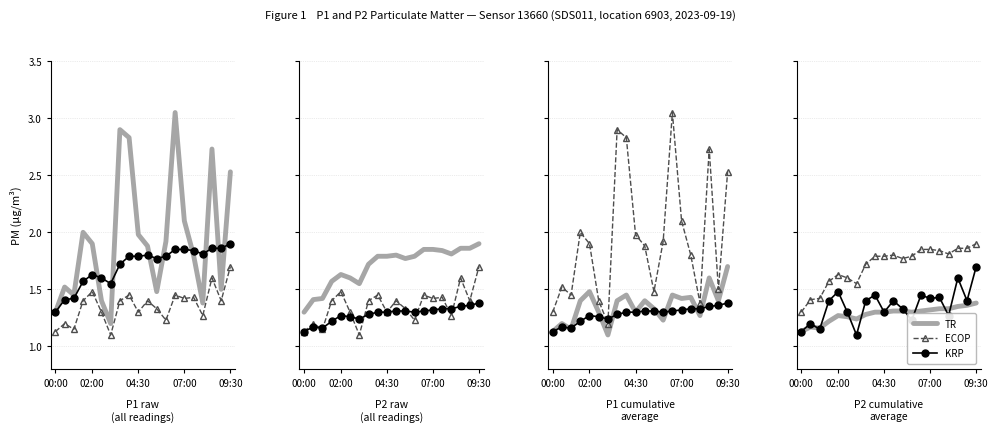

List the series in order of their overall mean, lowest first.

TR, KRP, ECOP